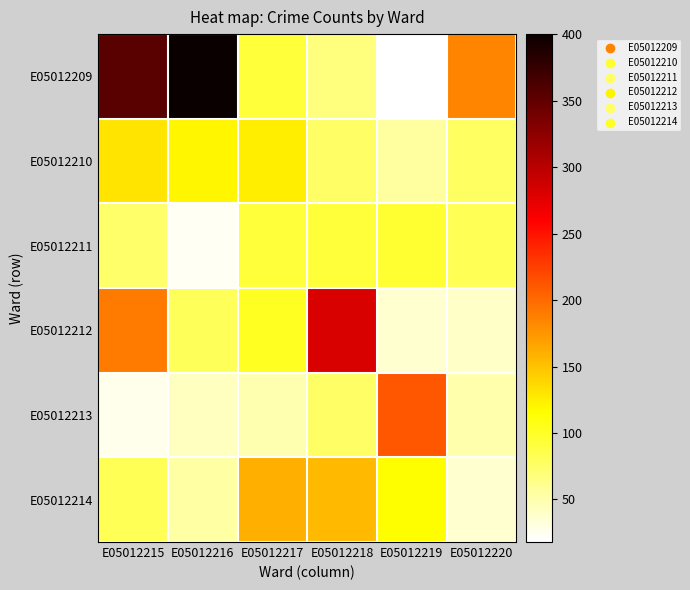

What is the maximum value shown in the chart?

400